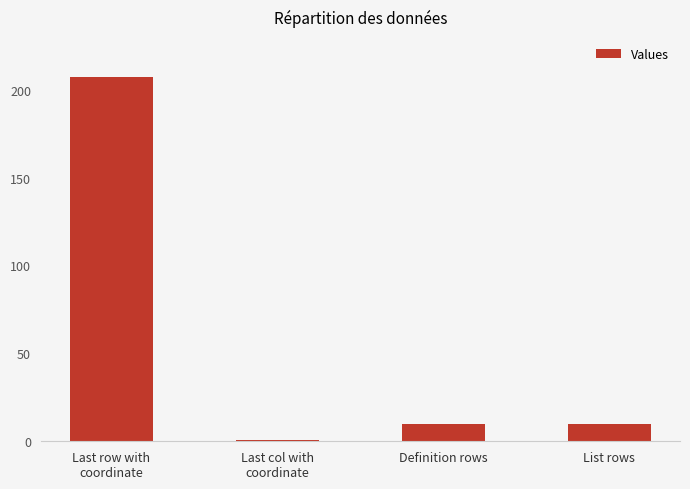

Reading right to left, transcribe all the data shown in this chart.

10	10	1	207